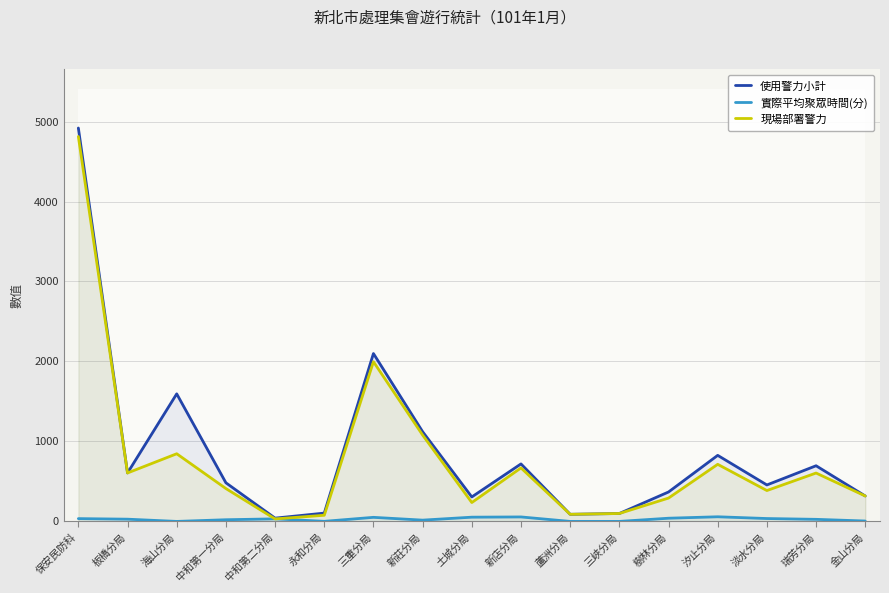

At which category is the sum across all series the highest?

保安民防科